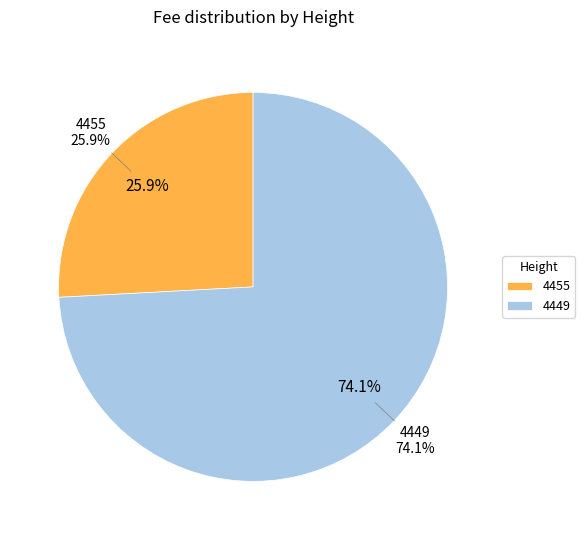

What portion of the pie excludes 4455?

74.1%